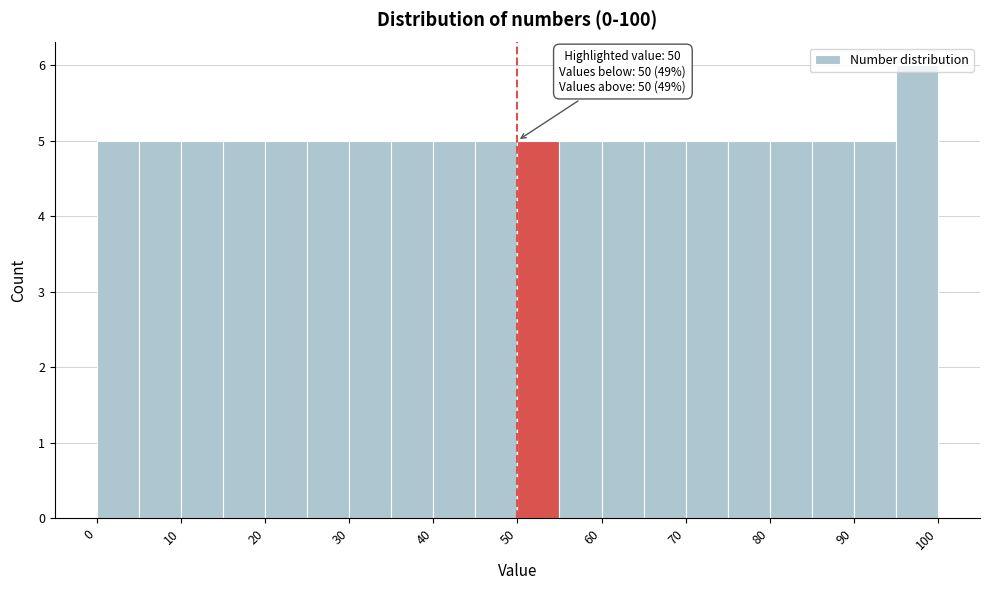

Over which range of the x-axis is the bar tallest?

95 to 100